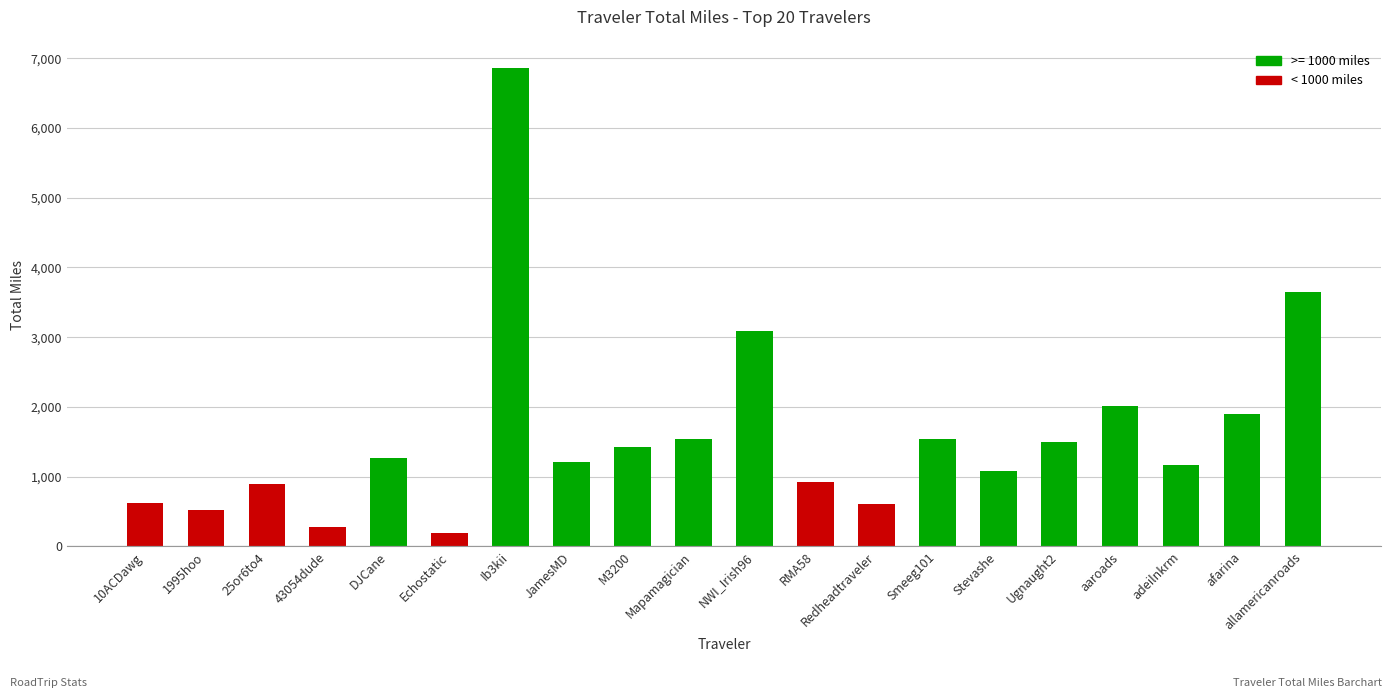

What is the greatest value displayed?

6862.8